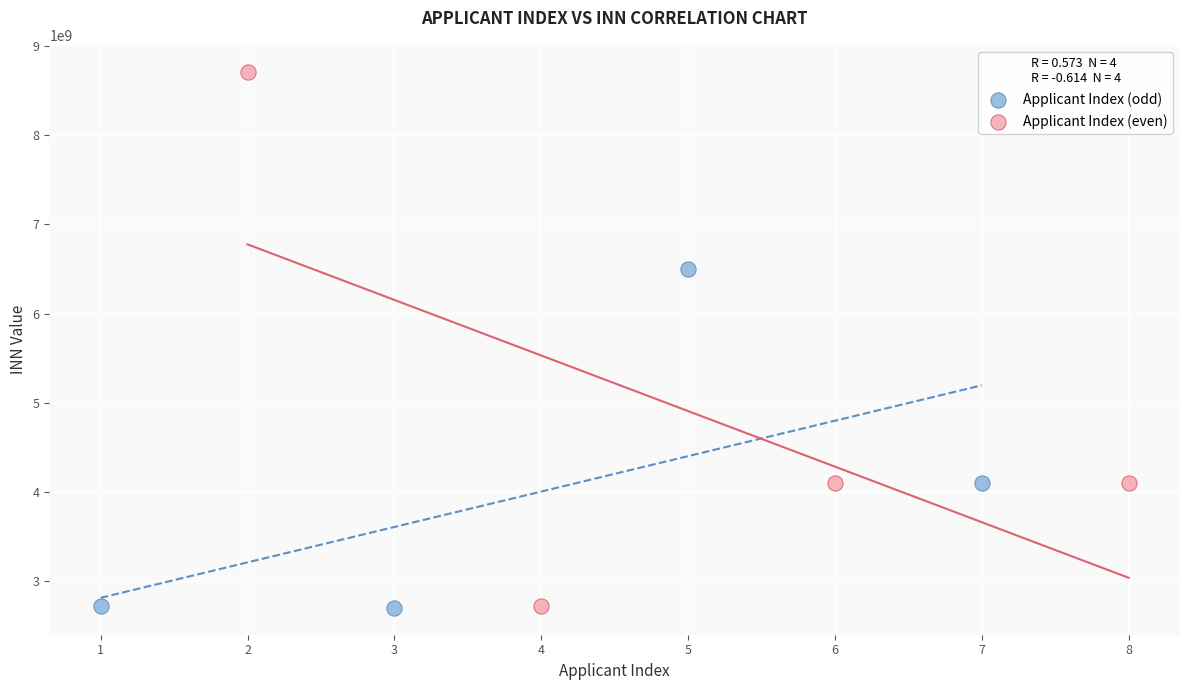

Which series contains the highest Y value?

Applicant Index (even)